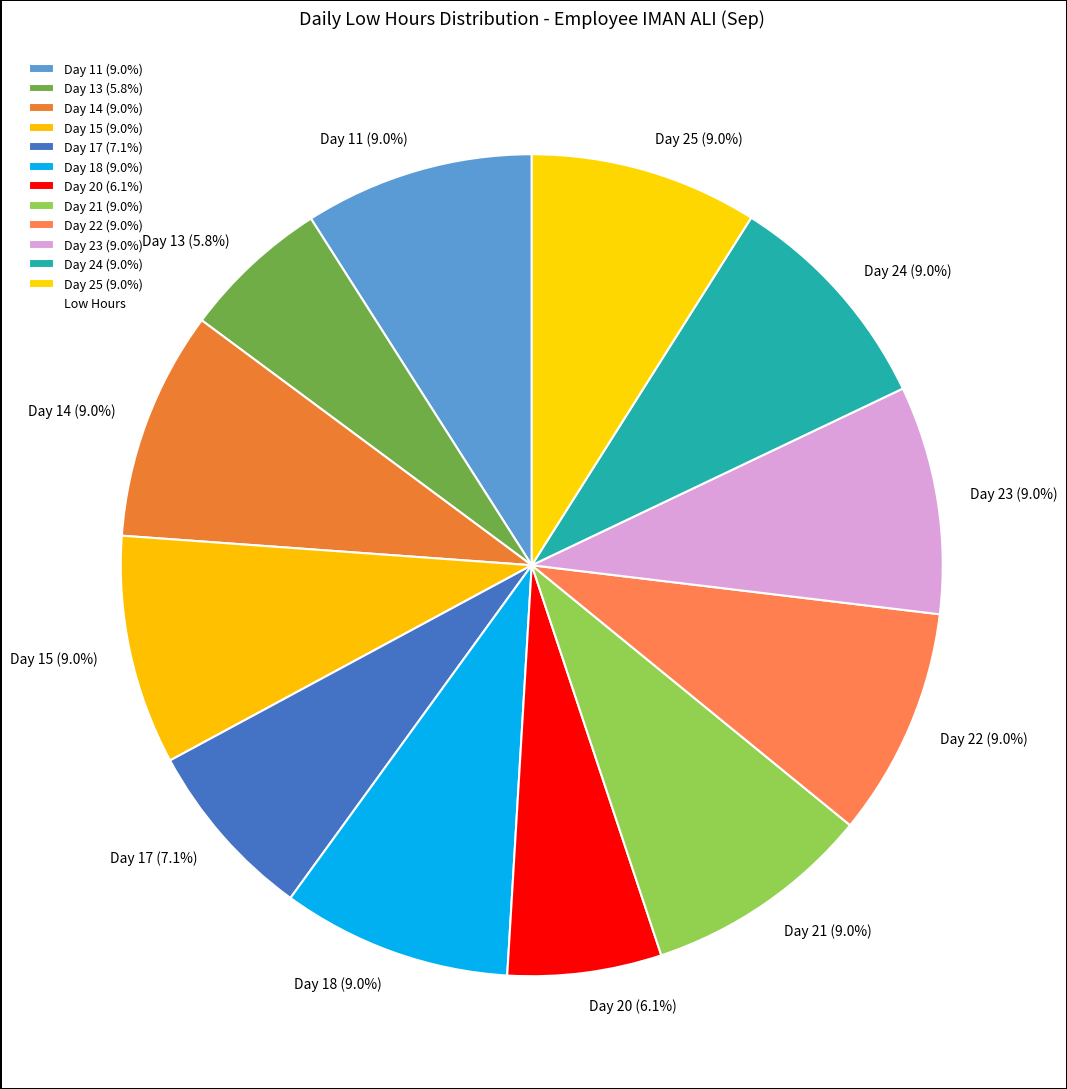

Is it true that Day 21 is 9% of the pie?

True